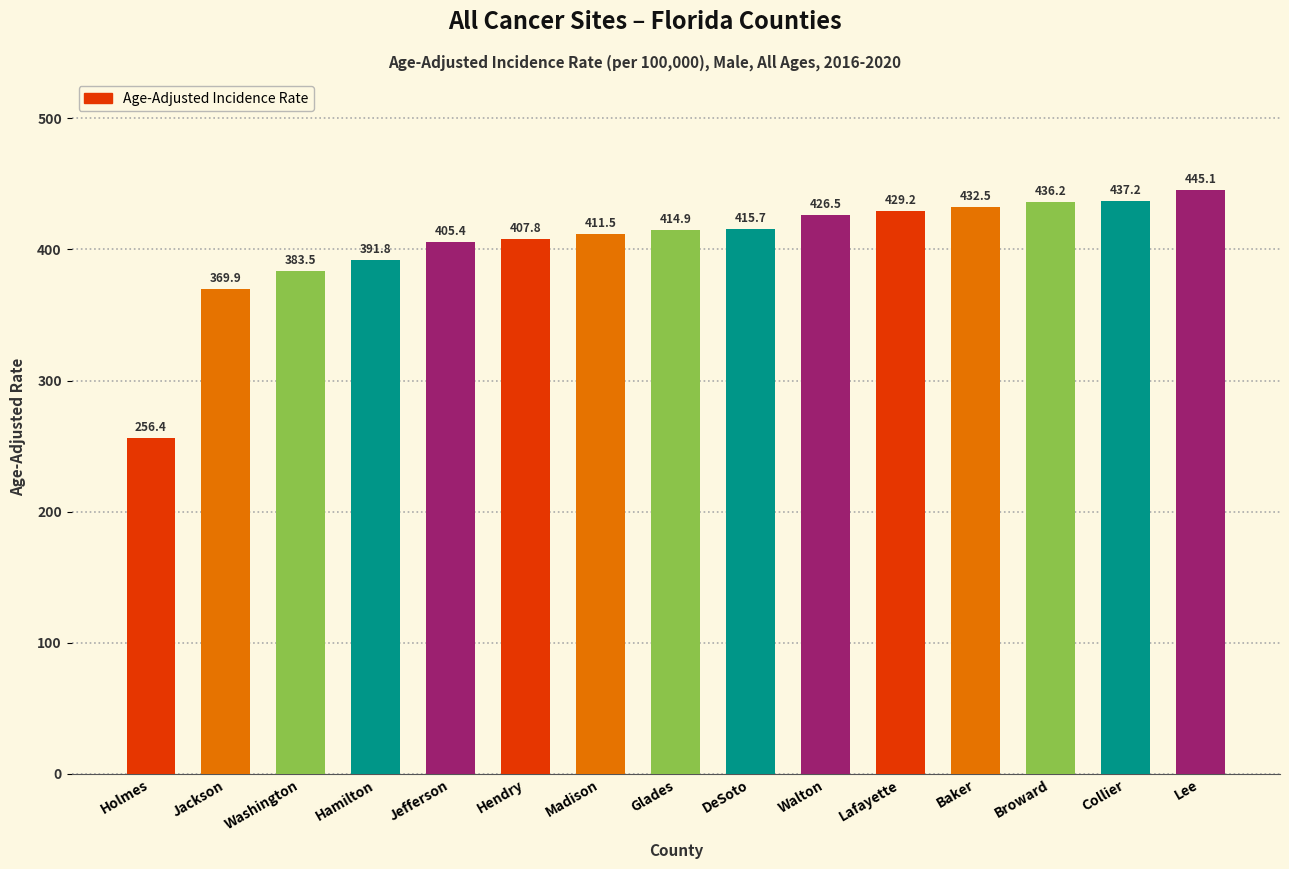

How many data points are above 414?

8